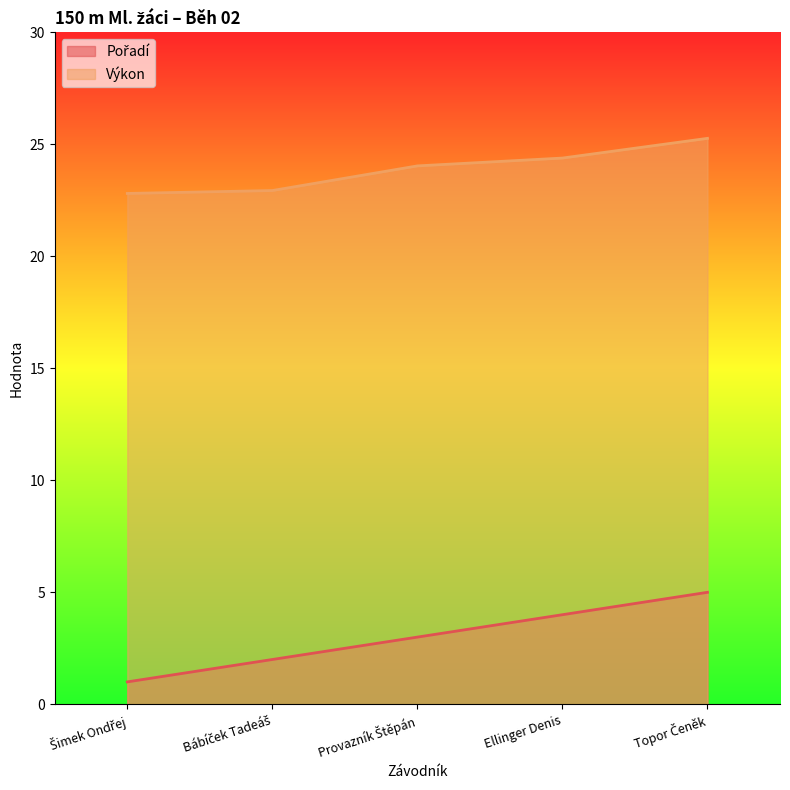

True or false: Výkon and Pořadí intersect in this chart.

False